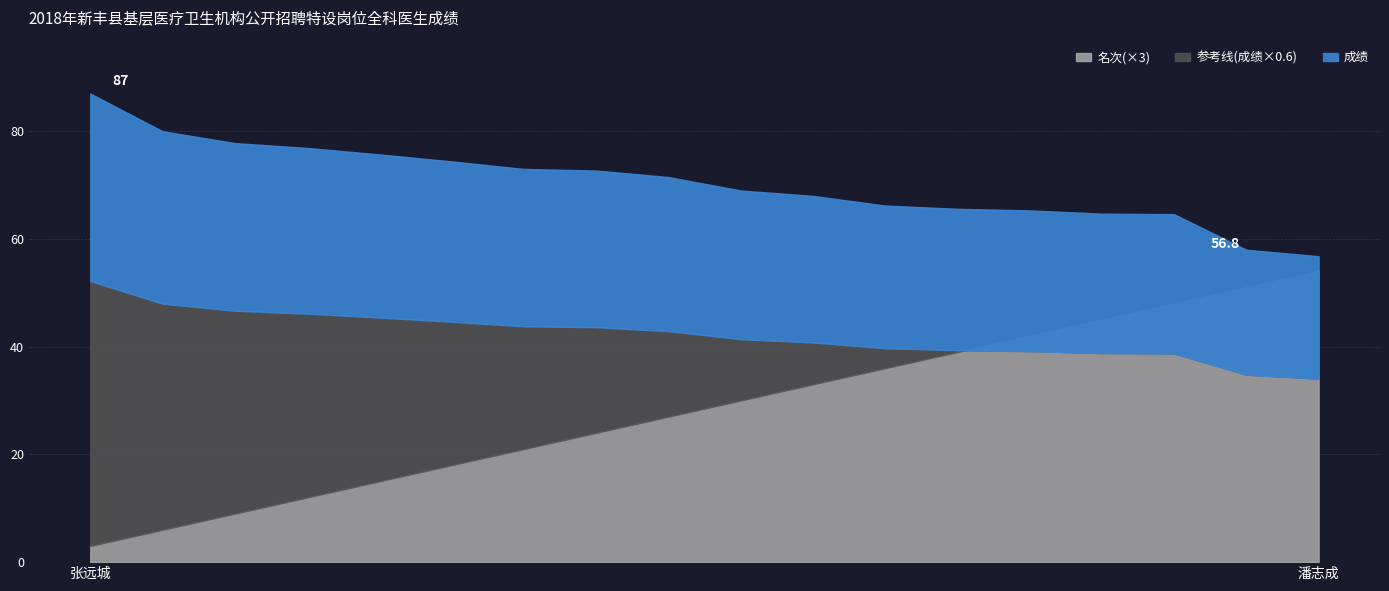

Reading left to right, list all the values displayed in this chart.

成绩: 87.0	80.0	77.8	76.9	75.7	74.4	73.0	72.7	71.5	69.0	68.0	66.2	65.6	65.3	64.7	64.6	58.0	56.8
名次: 1.0	2.0	3.0	4.0	5.0	6.0	7.0	8.0	9.0	10.0	11.0	12.0	13.0	14.0	15.0	16.0	17.0	18.0